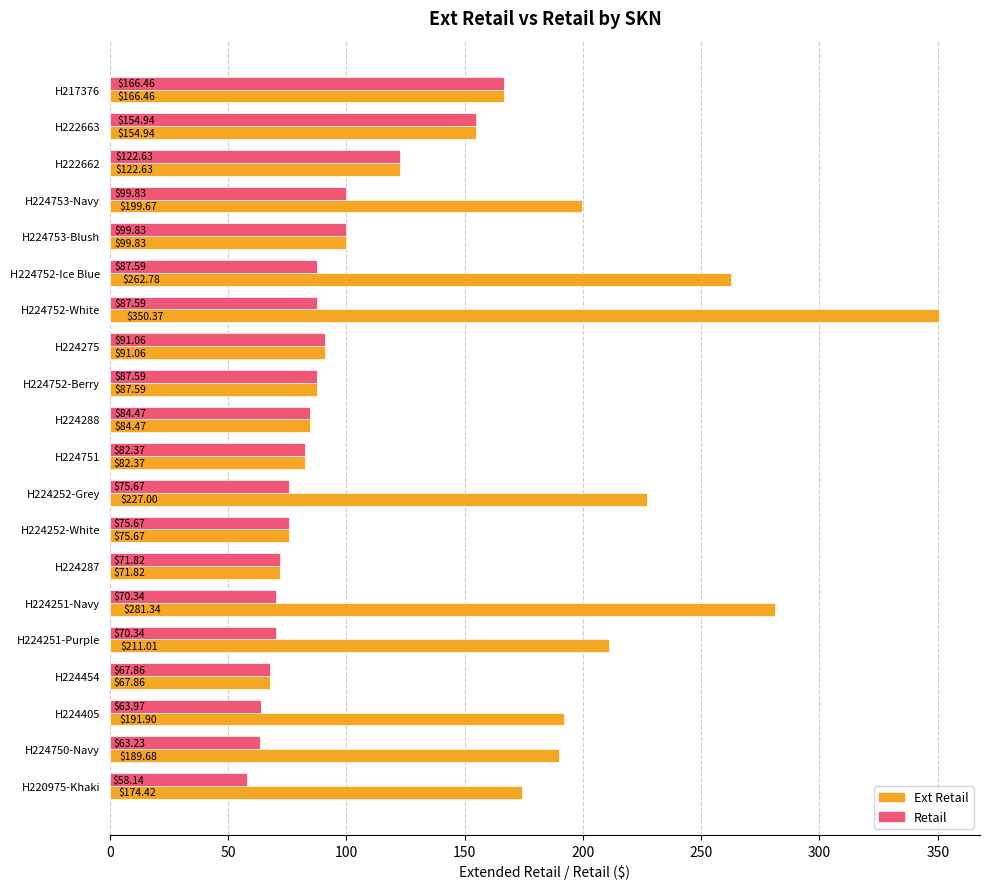

At which category does the chart reach its peak across all series?

H224752-White